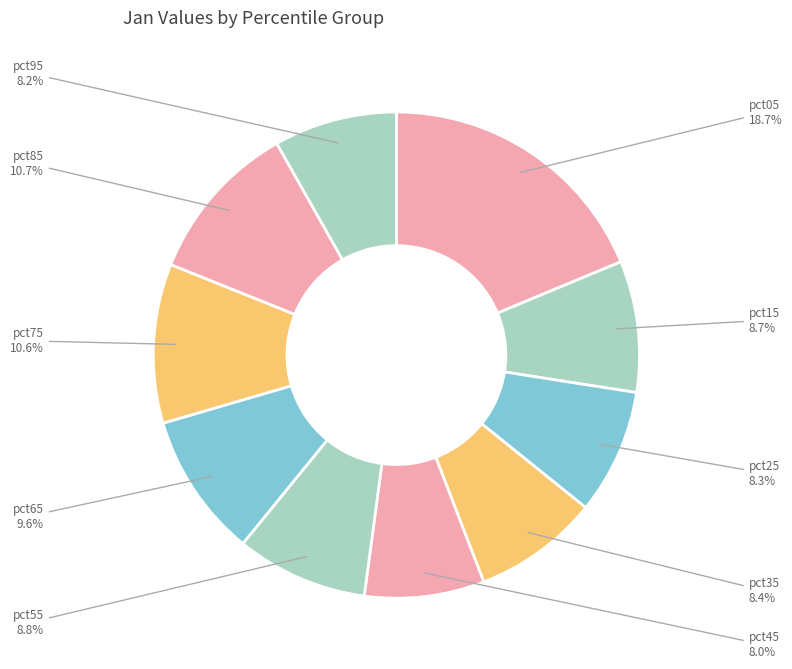

Which slice is the largest?

pct05